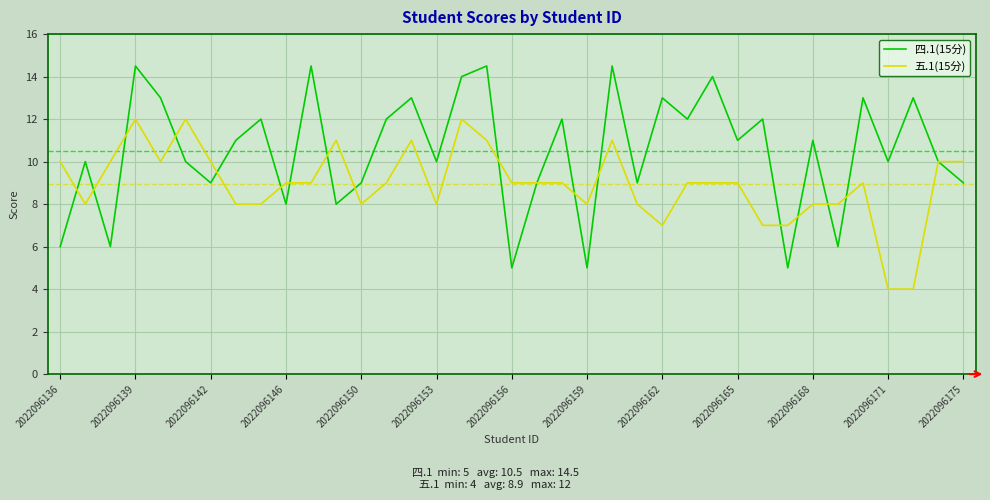

Which series has the largest total across all categories?

四.1(15分)